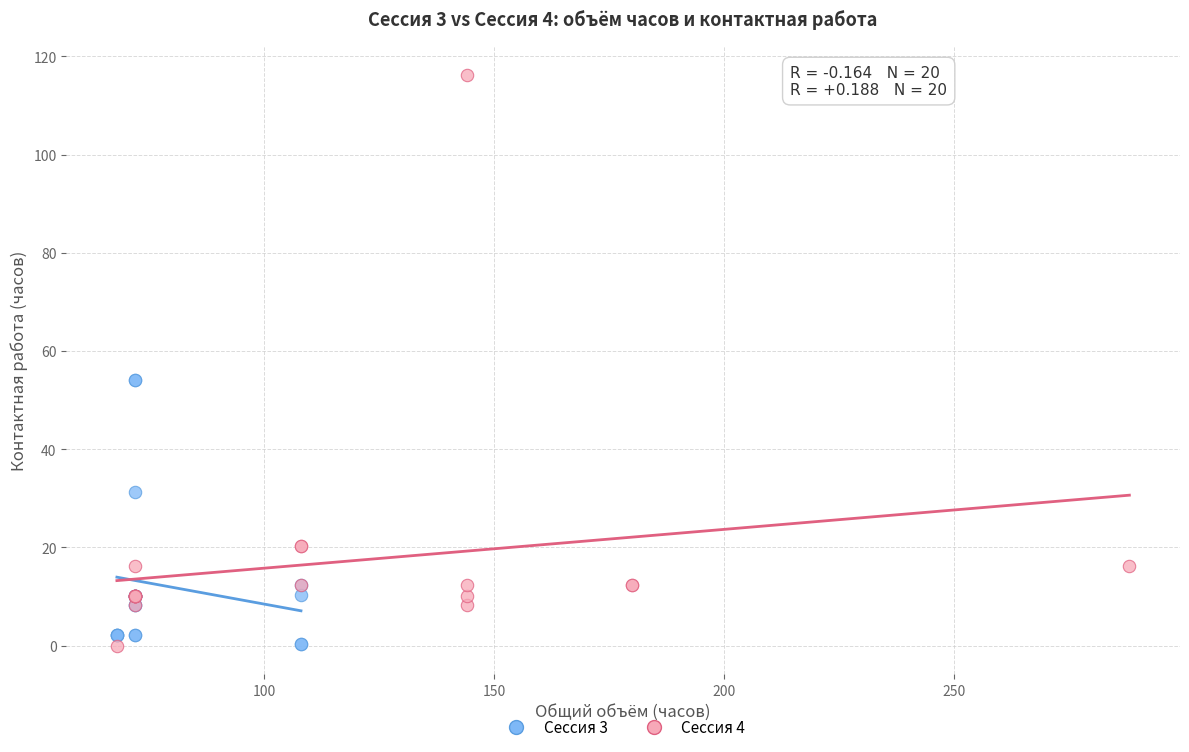

Which series has the widest spread of Y values?

Сессия 4